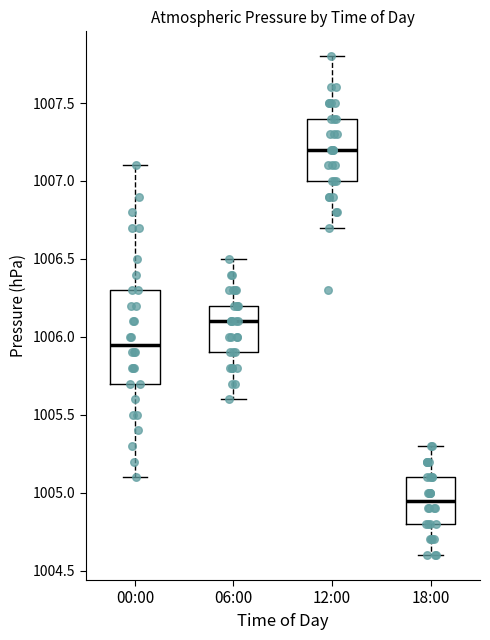

Reading left to right, read every box against the y-axis: the position of its median line, the range the box covers, and the ends of its whiskers. The values are not printed on the chart, so give them approximately, as read against the axis.

00:00: median 1005.95, box 1005.70 to 1006.30, whiskers 1005.10 to 1007.10
06:00: median 1006.10, box 1005.90 to 1006.20, whiskers 1005.60 to 1006.50
12:00: median 1007.20, box 1007.00 to 1007.40, whiskers 1006.70 to 1007.80
18:00: median 1004.95, box 1004.80 to 1005.10, whiskers 1004.60 to 1005.30